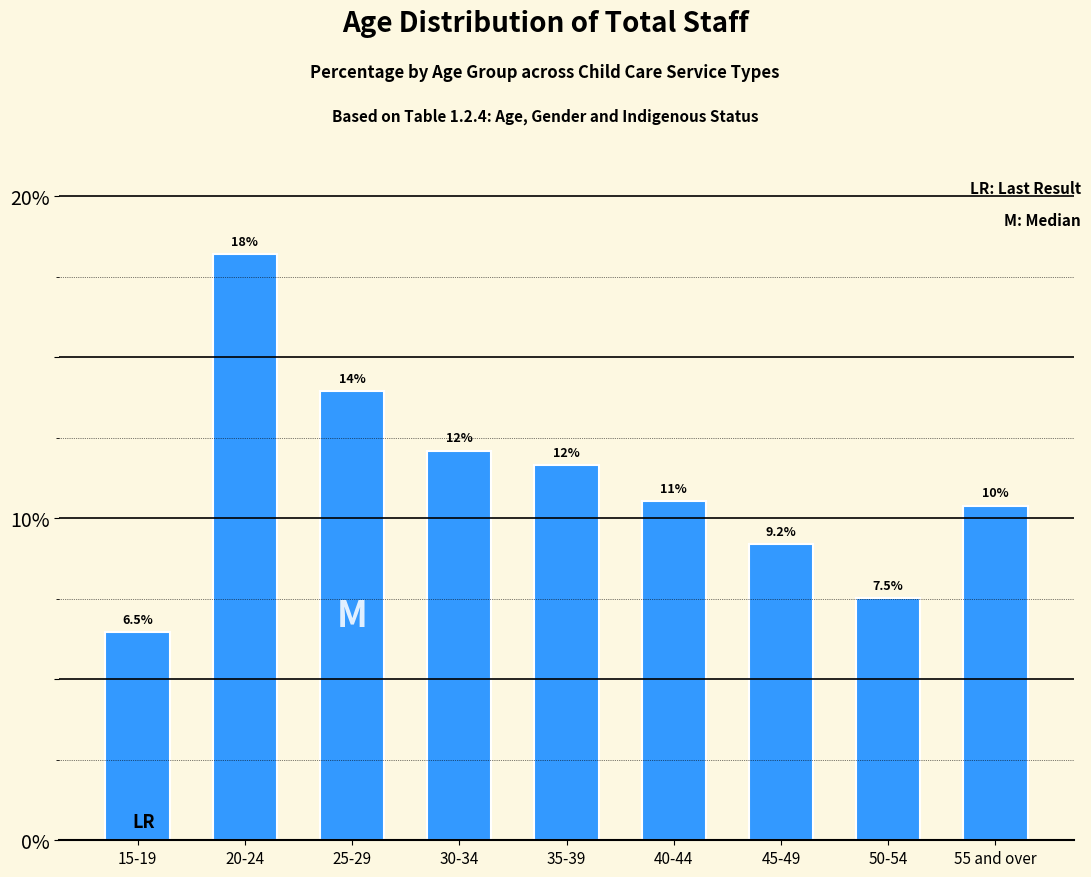

Does the chart contain any negative values?

No